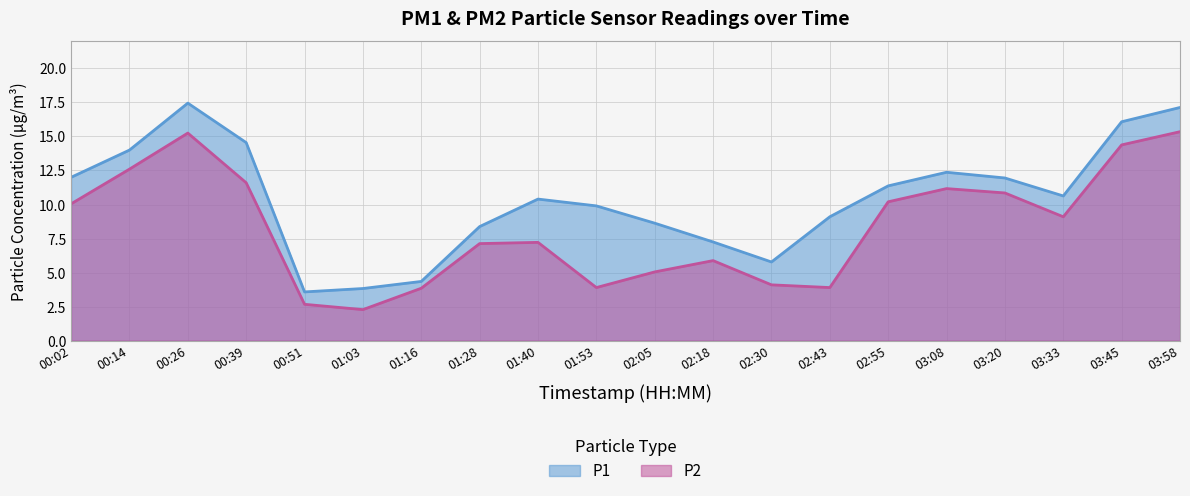

Rank the series by their maximum value, from lowest to highest.

P2, P1